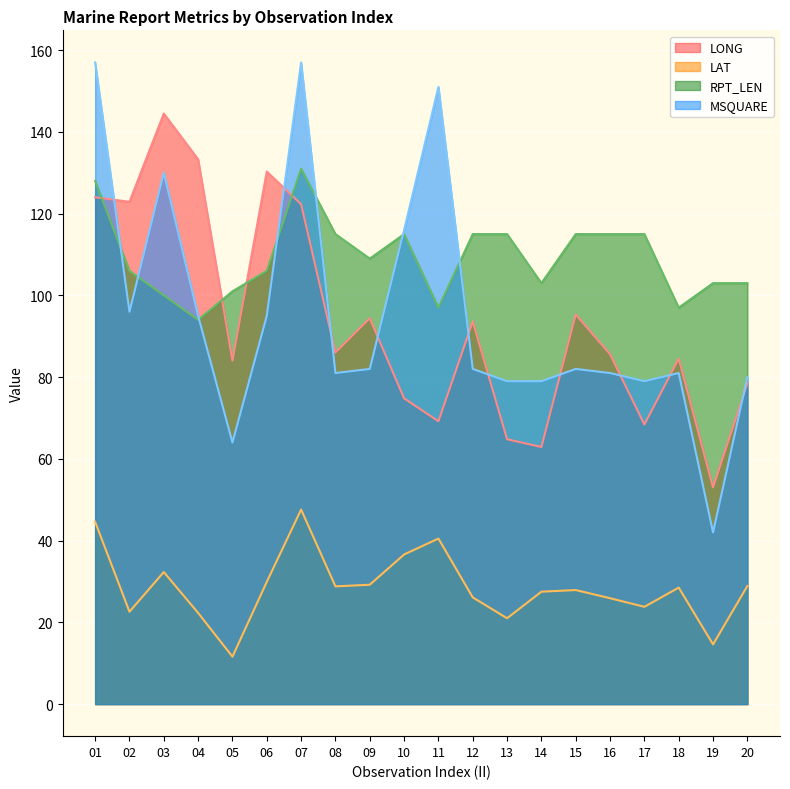

What is the value of the RPT_LEN point at the 12th from the left?

115.0